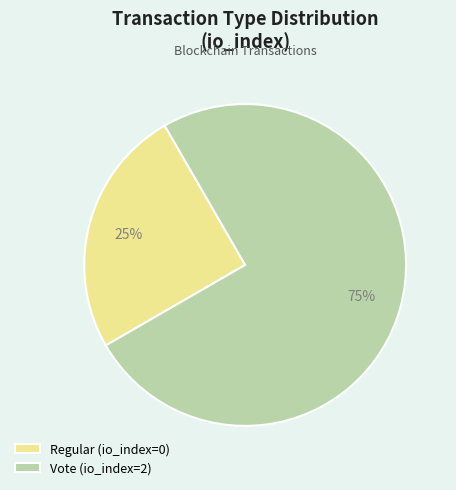

Is it true that Vote (io_index=2) is 65% of the pie?

False